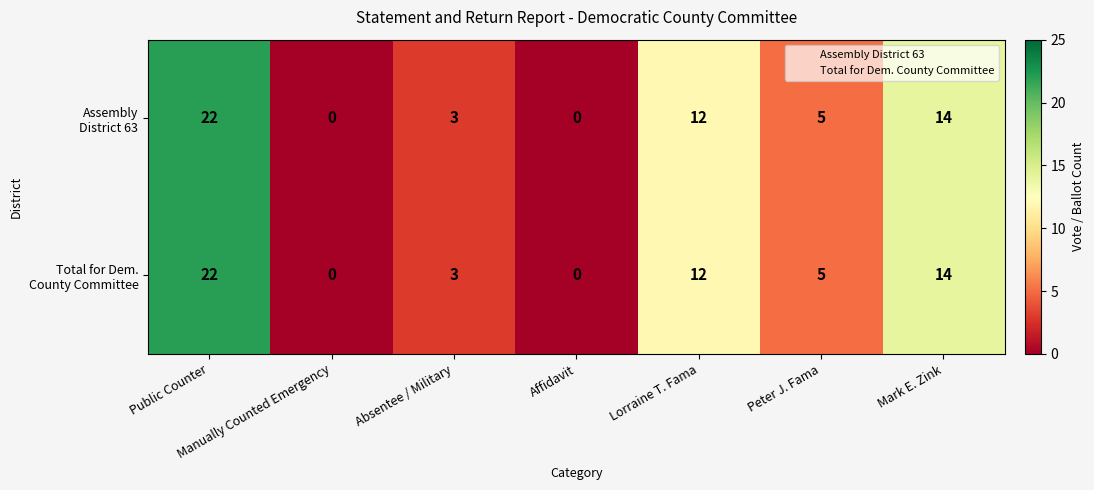

What is the greatest value displayed?

22